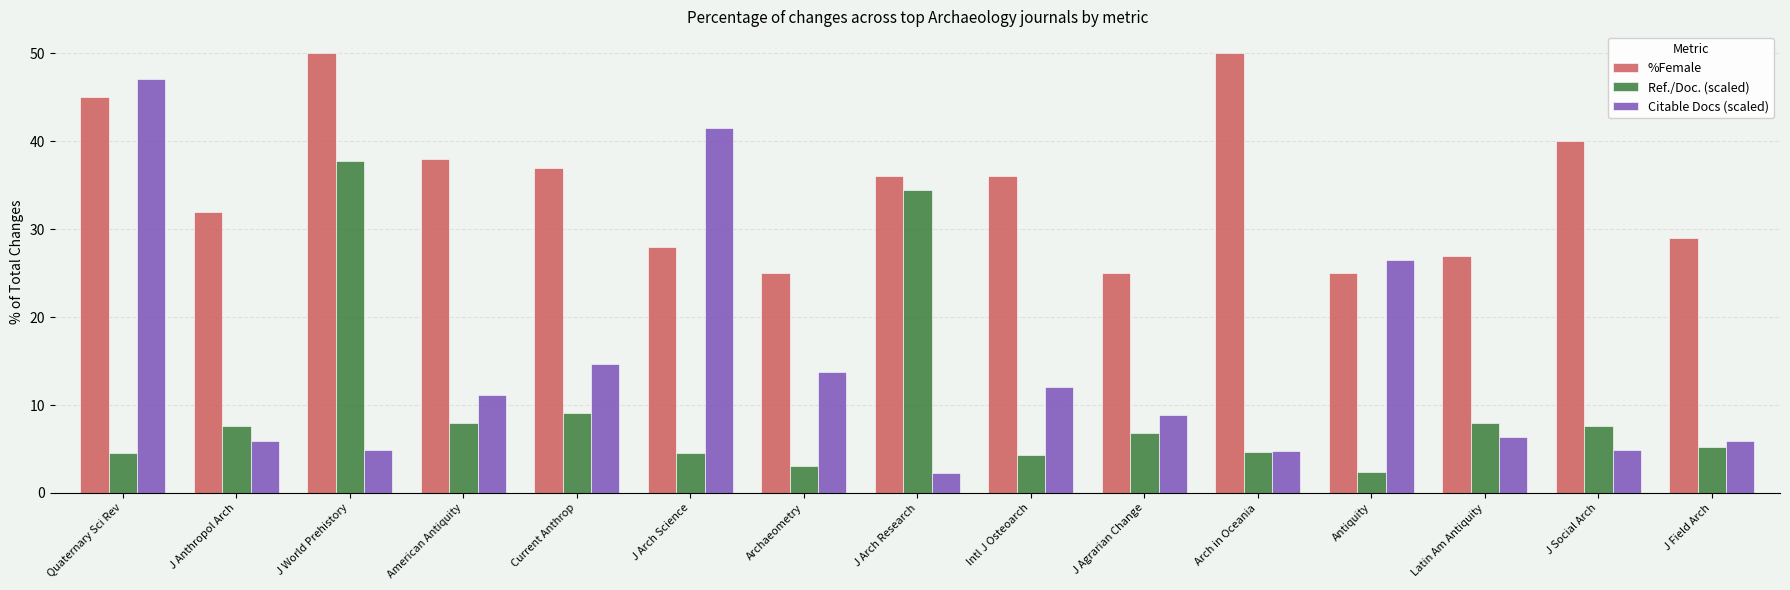

Rank the series at American Antiquity from highest to lowest value.

%Female, Citable Docs (scaled), Ref./Doc. (scaled)